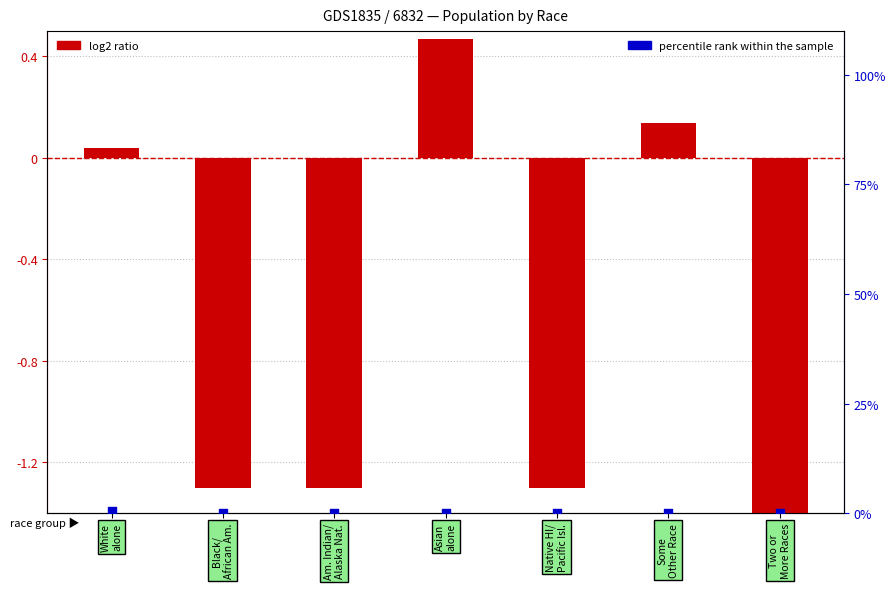

Which series has the largest total across all categories?

percentile rank within the sample